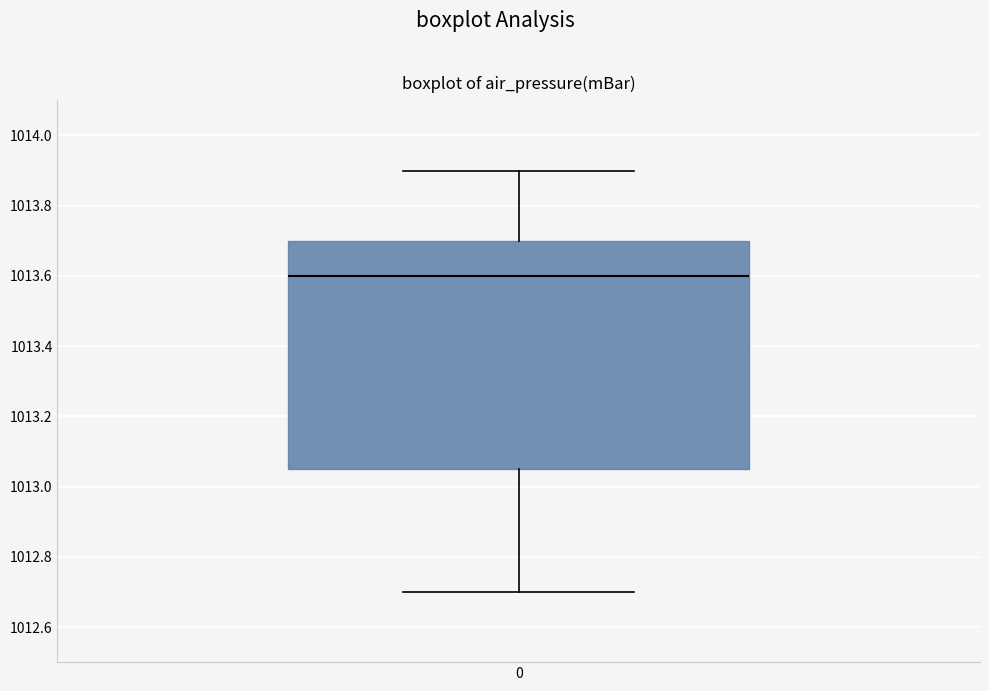

Read this box plot against the y-axis: the position of the median line, the range covered by the box, and the ends of both whiskers. The values are not printed on the chart, so give them approximately, as read against the axis.

median 1013.60, box 1013.06 to 1013.70, whiskers 1012.70 to 1013.90